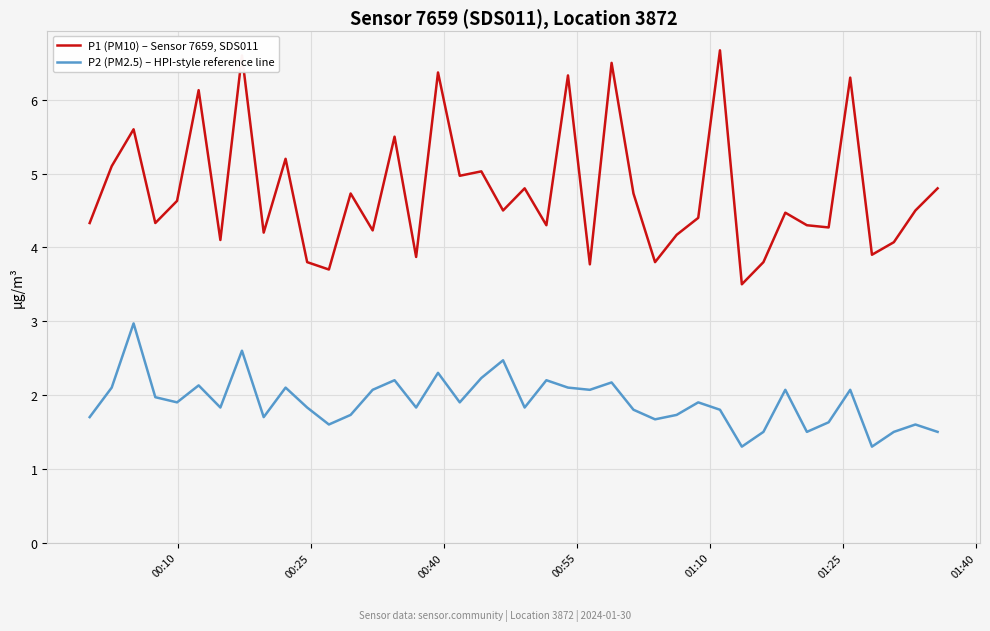

Is this an area chart (filled region under the line)?

No